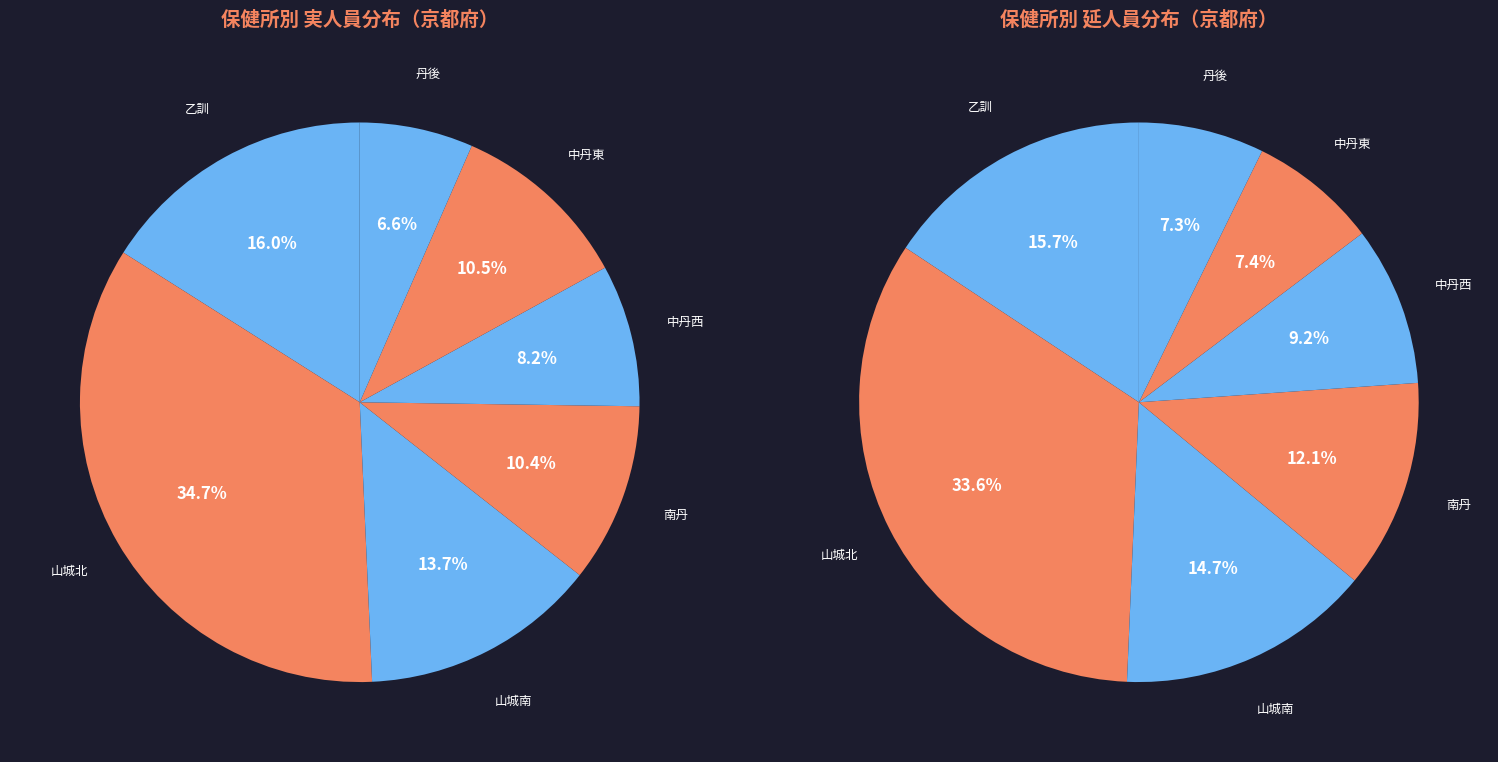

The 山城北 slice represents 45% of the pie. True or false?

False